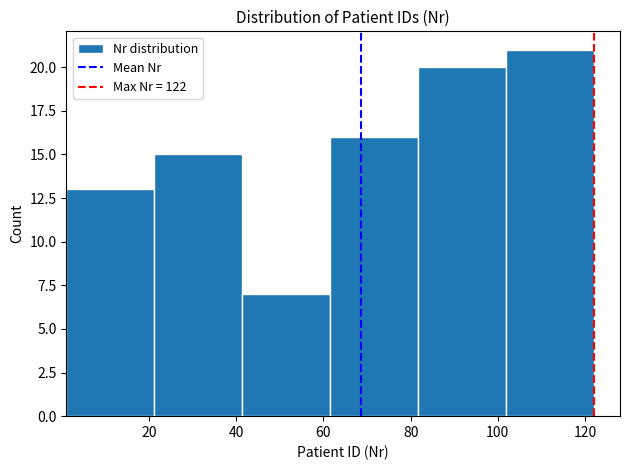

Reading left to right, list every bar in this chart as the range it spans on the x-axis followed by its height. Neither the bar edges nor the heights are printed on the chart, so give them approximately, as read against the axes.

2 to 22: 13
22 to 42: 15
42 to 62: 7
62 to 82: 16
82 to 102: 20
102 to 122: 21